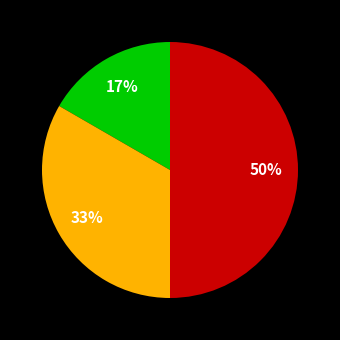

To the nearest percent, what is the difference between the largest and smallest slice percentages?

33%